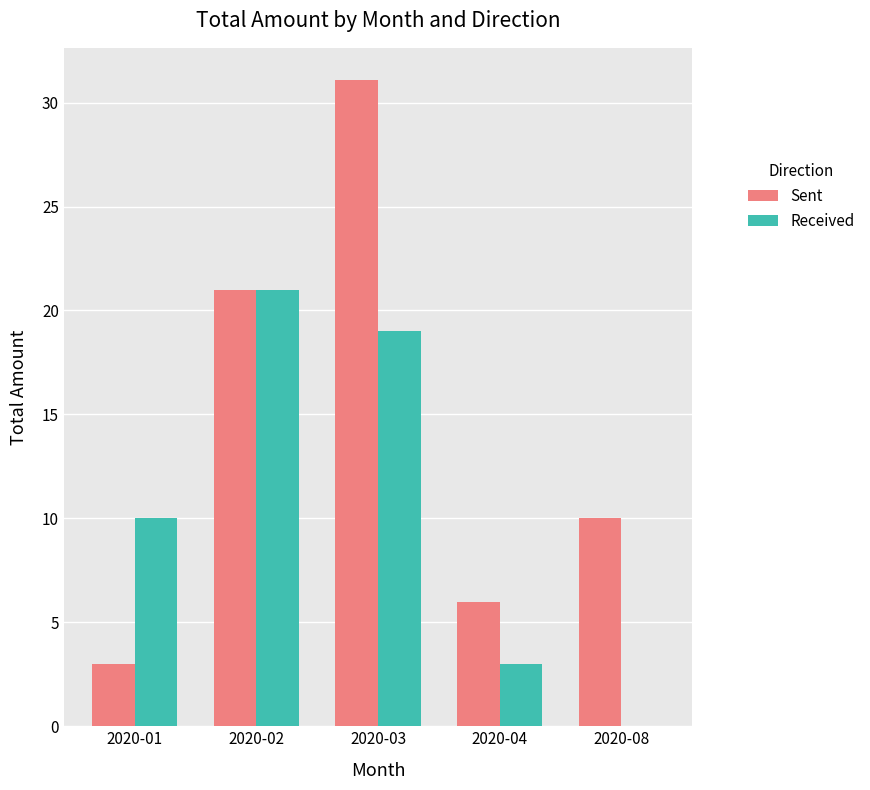

Are the bars horizontal?

No